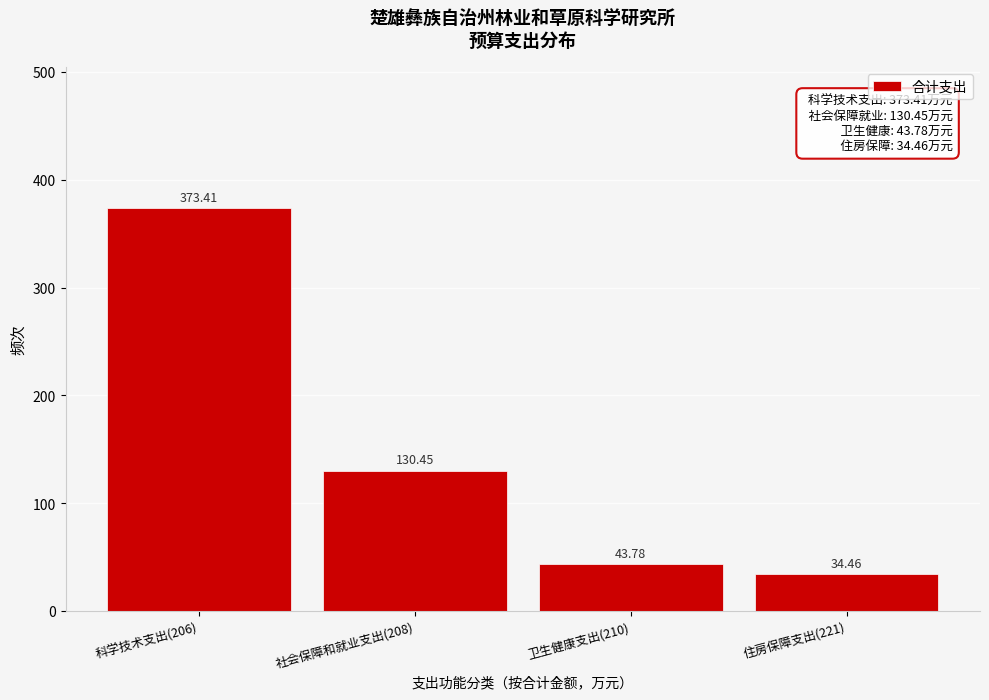

What is the change in value from 科学技术支出(206) to 卫生健康支出(210)?

-329.6